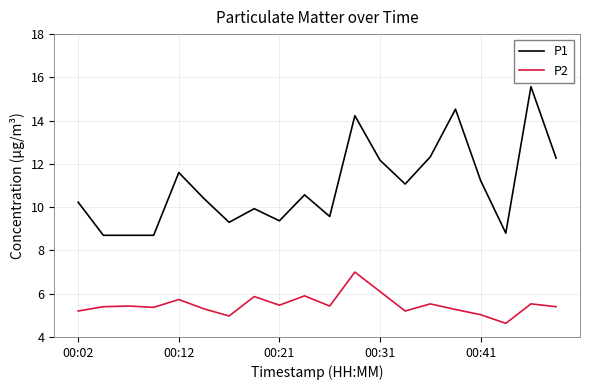

List the series in order of their peak value, highest first.

P1, P2